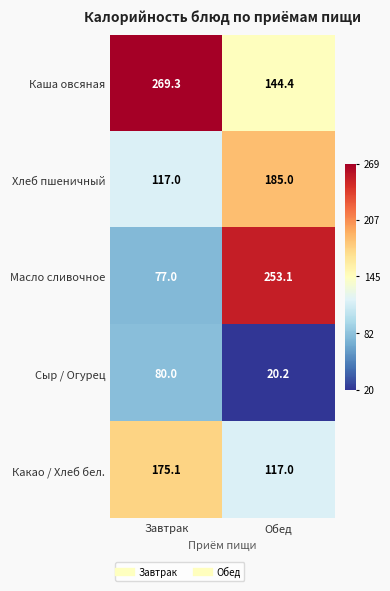

Between Завтрак and Обед, which series saw the biggest shift?

Масло сливочное